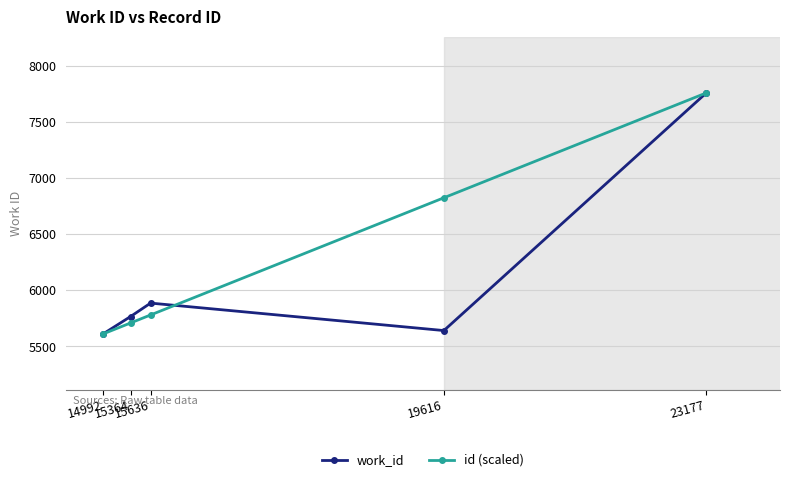

List the series in order of their overall mean, highest first.

id (scaled), work_id